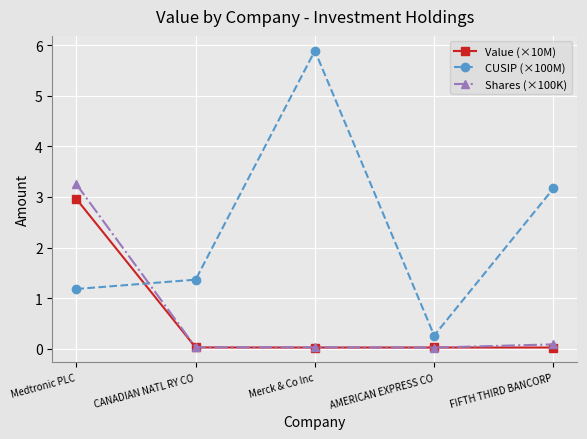

What is the sum of all CUSIP (×100M) values?

11.9